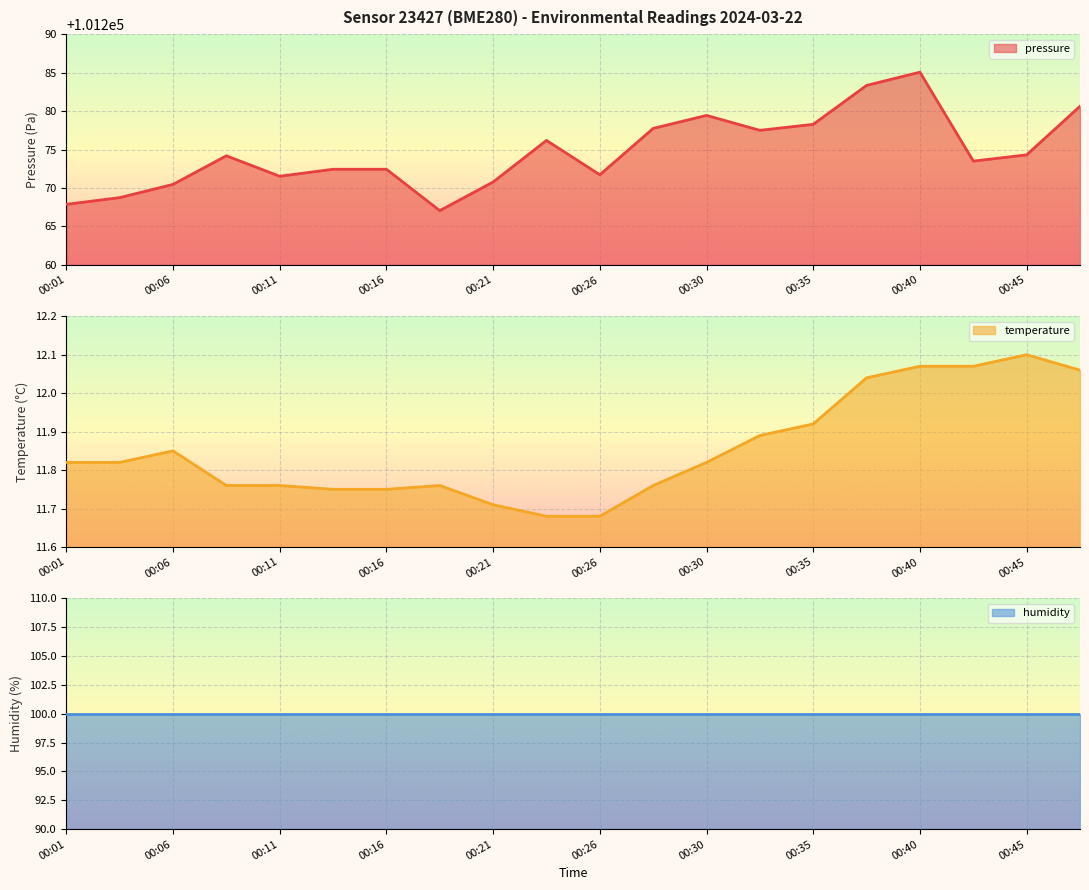

How many data points in pressure are above 101274?

10